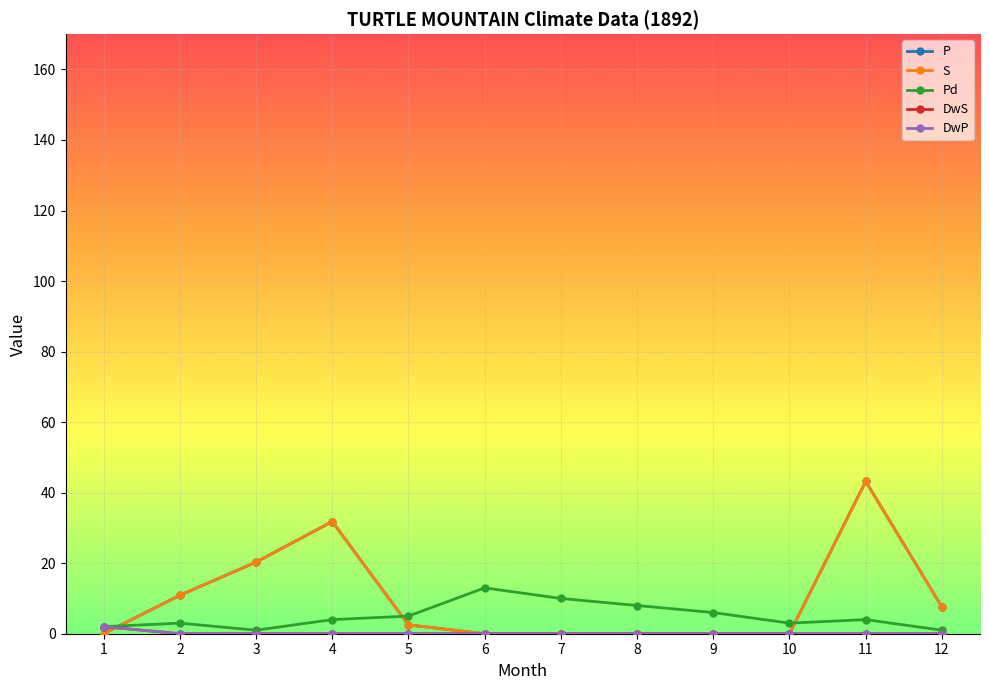

Is it true that P equals 31.8 at 4?

True